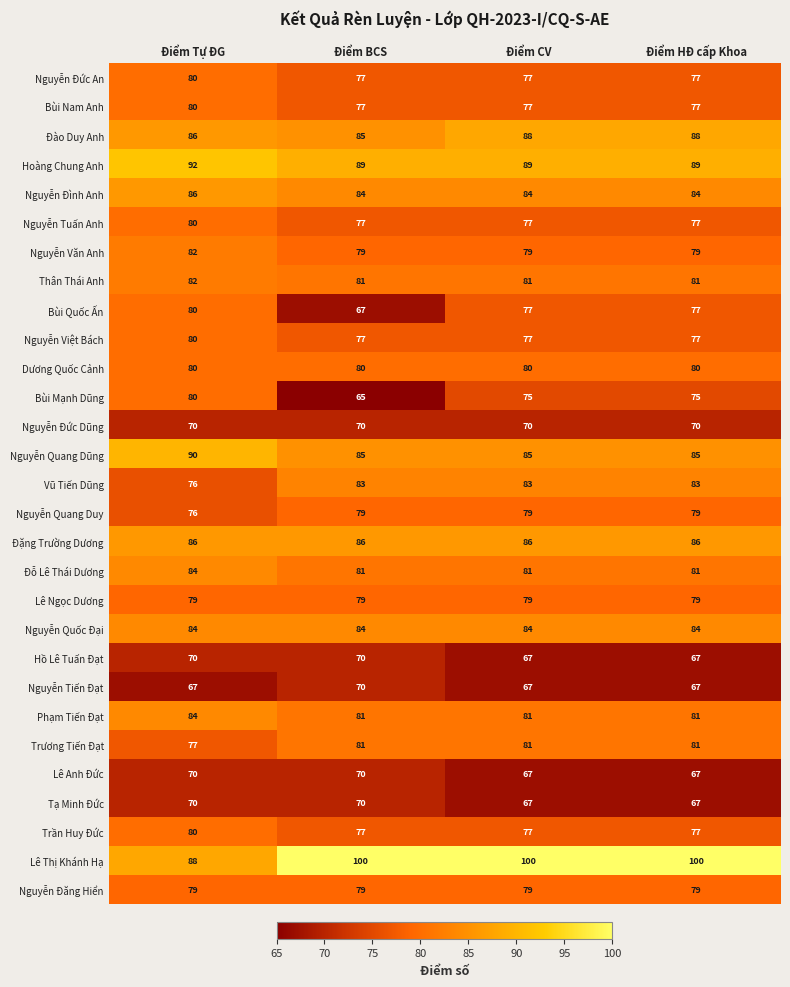

At which label does Nguyễn Văn Anh reach its peak?

Điểm Tự ĐG